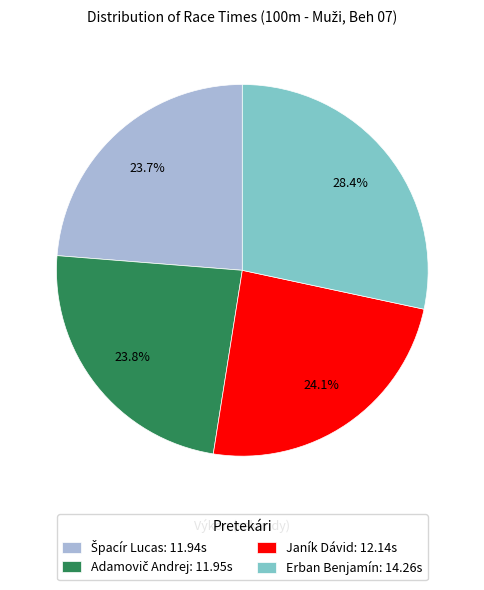

Is there a majority slice in this chart?

No